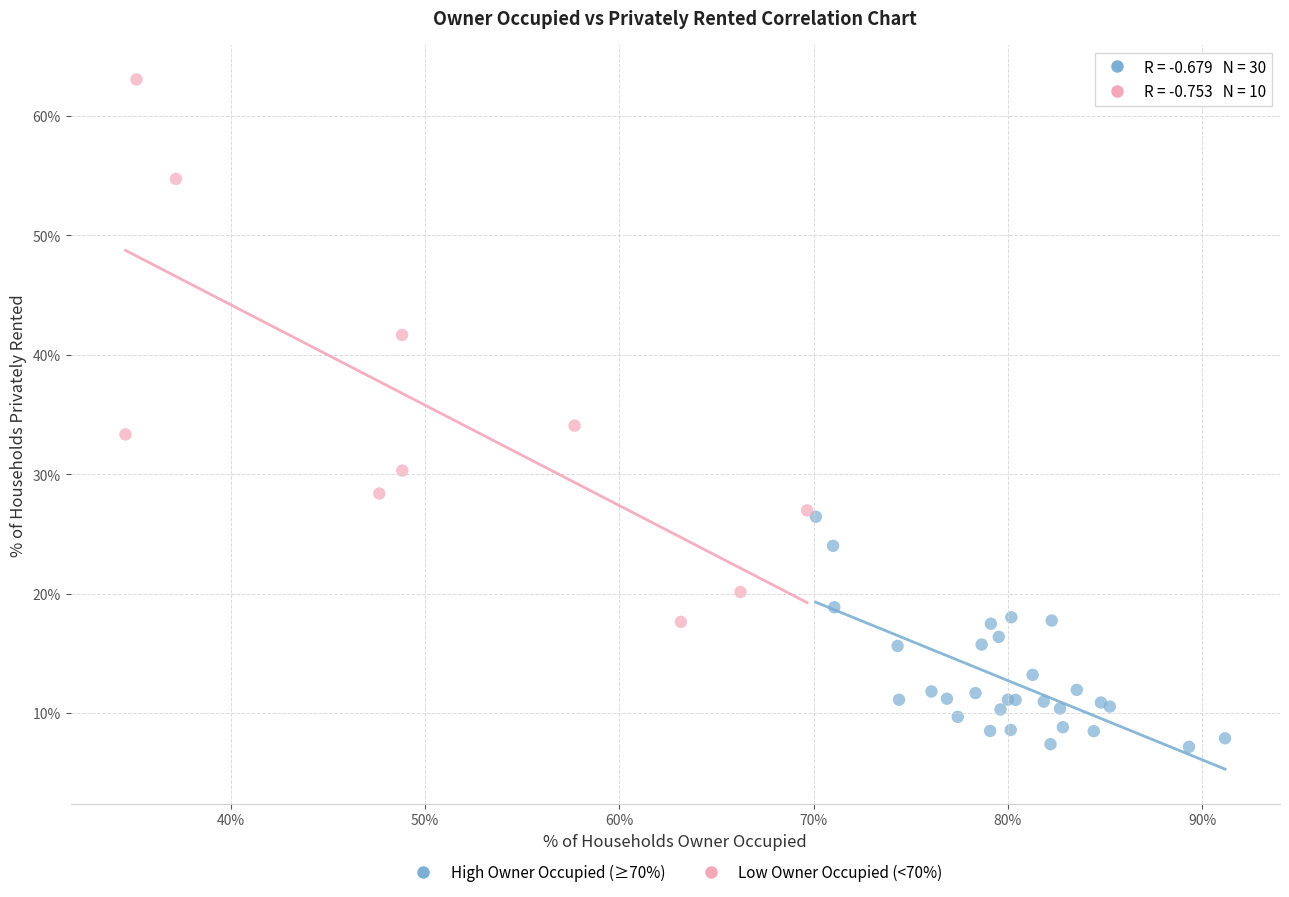

Which series reaches the minimum Y coordinate?

High Owner Occupied (≥70%)